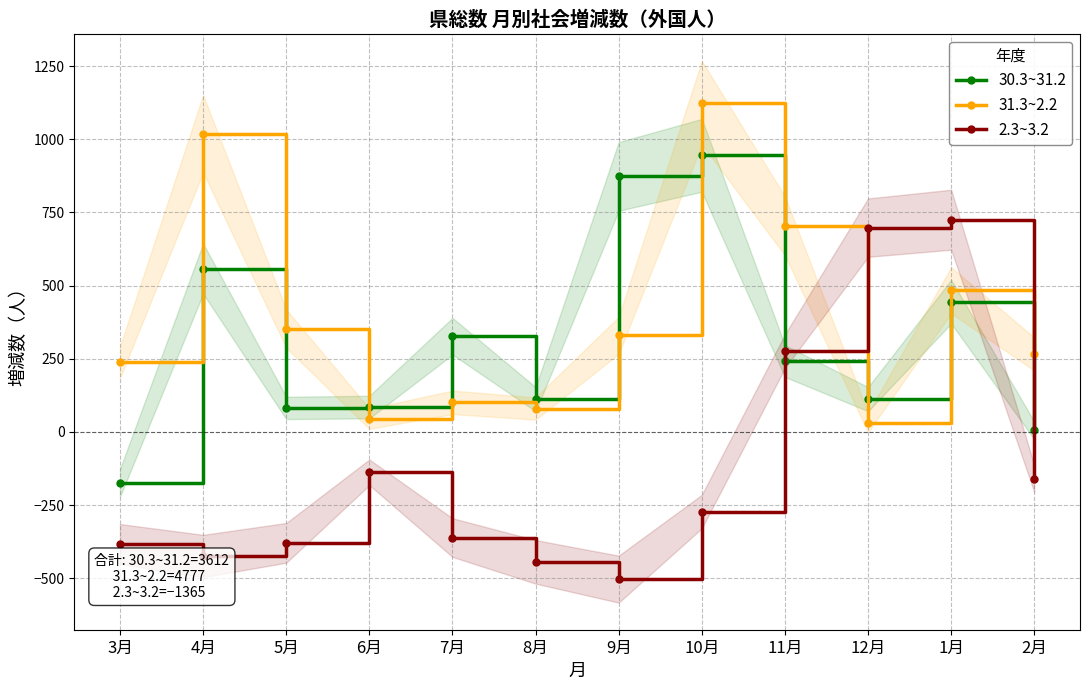

What is the label of the 12th point from the right?

3月